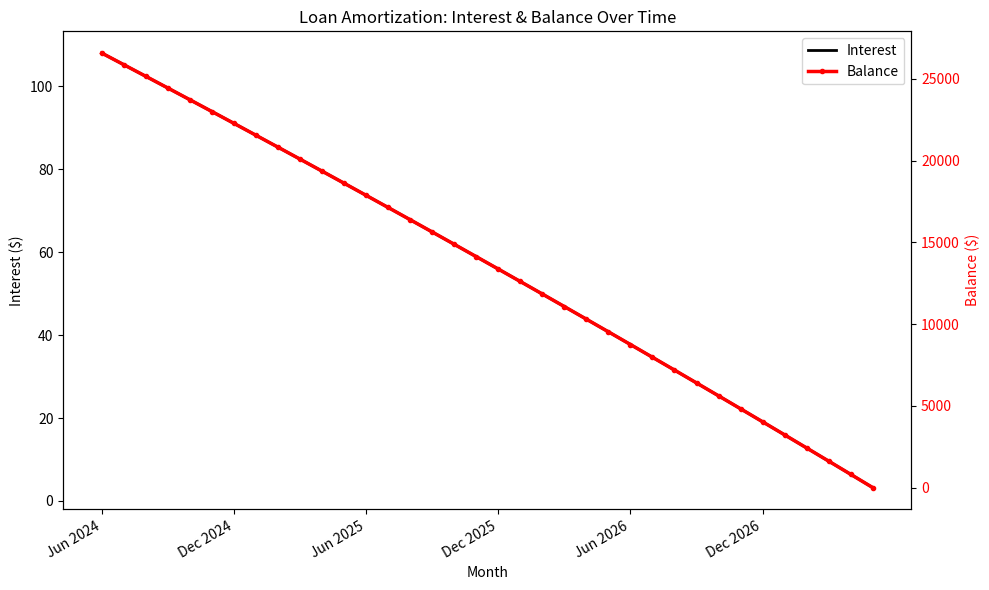

What is the difference between the second highest and second lowest values in the Interest series?

98.8